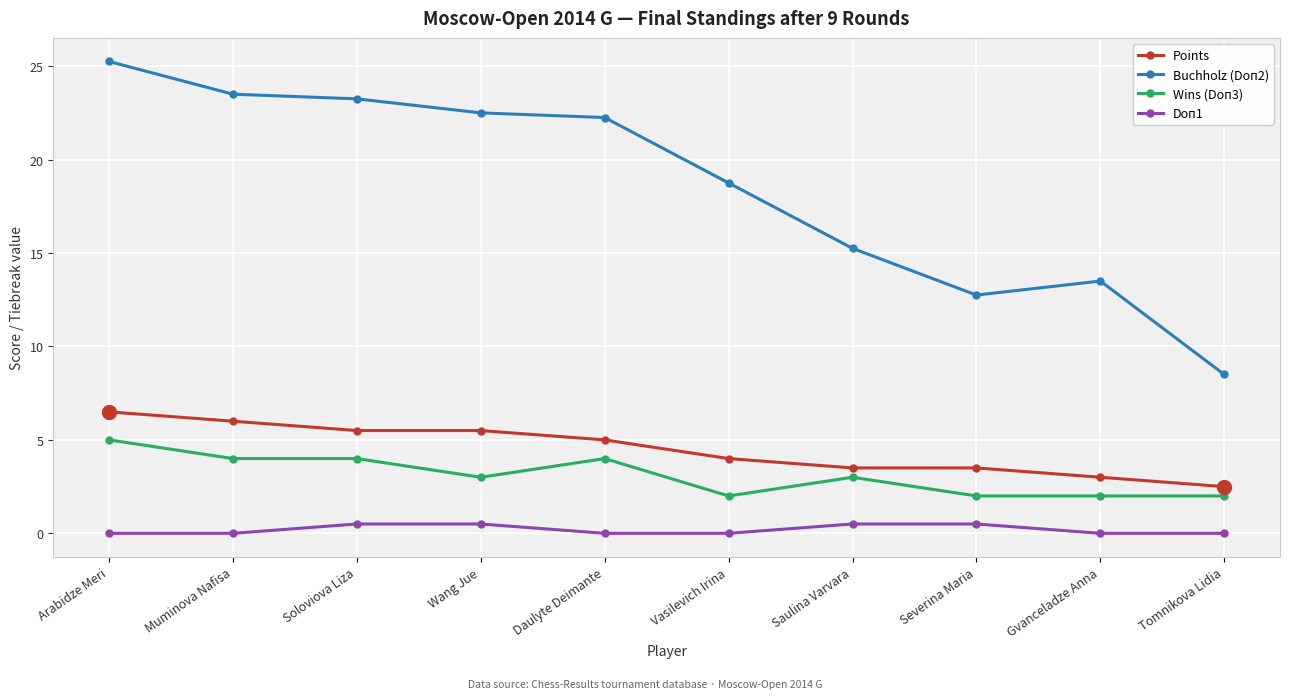

At which label is Points closest to 4?

Vasilevich Irina